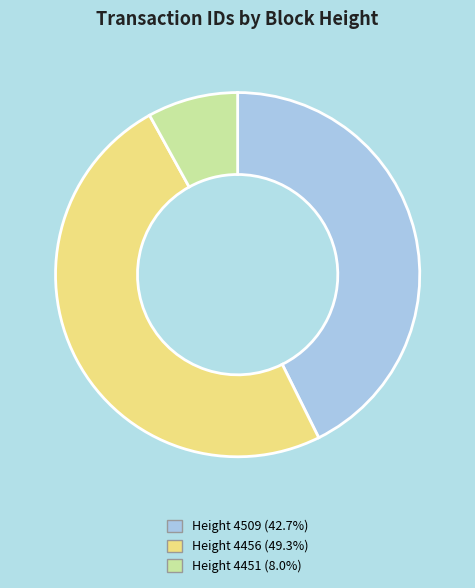

How many segments does this pie chart have?

3